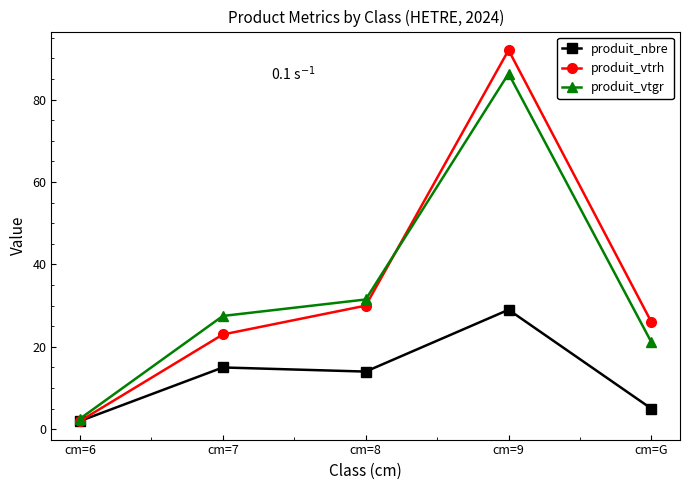

True or false: produit_vtrh has a value of 92.0 at cm=9.

True